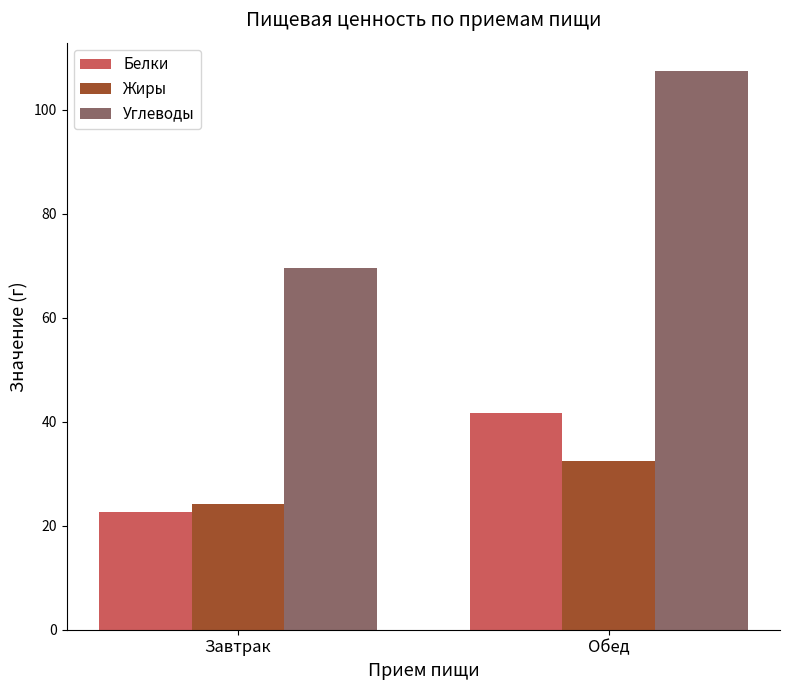

At how many categories does at least one series exceed 25?

2